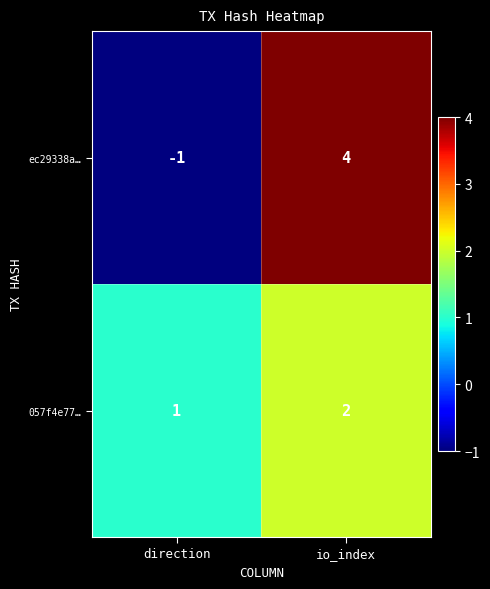

How many data points in ec29338a… are less than 4?

1